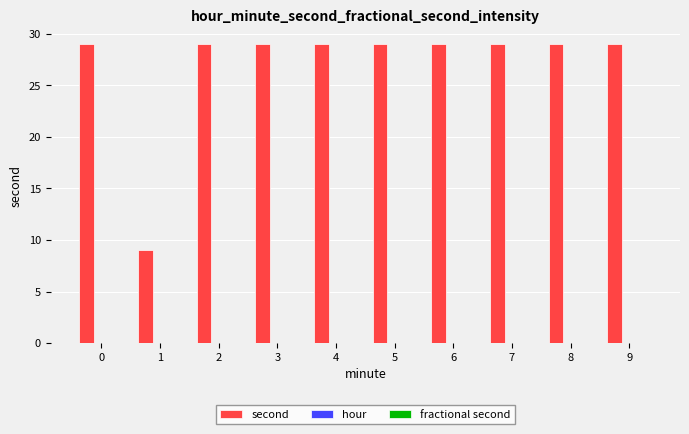

What is the greatest value displayed?

29